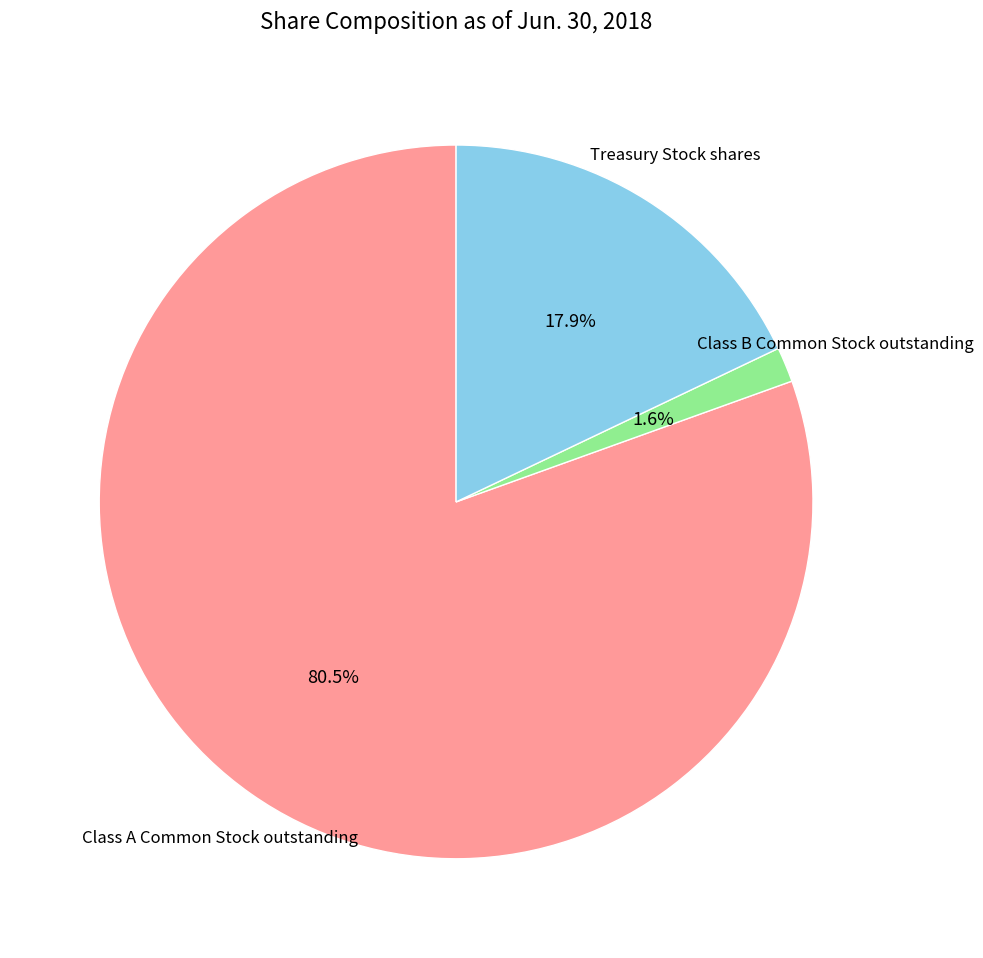

Count the number of slices in the pie.

3